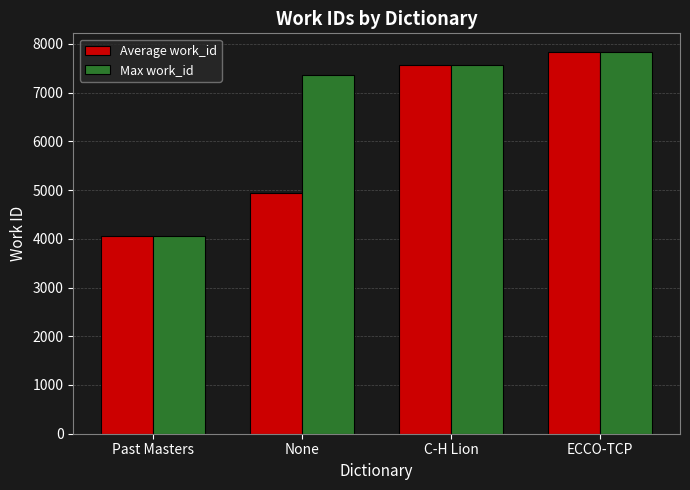

What position from the right is None?

3